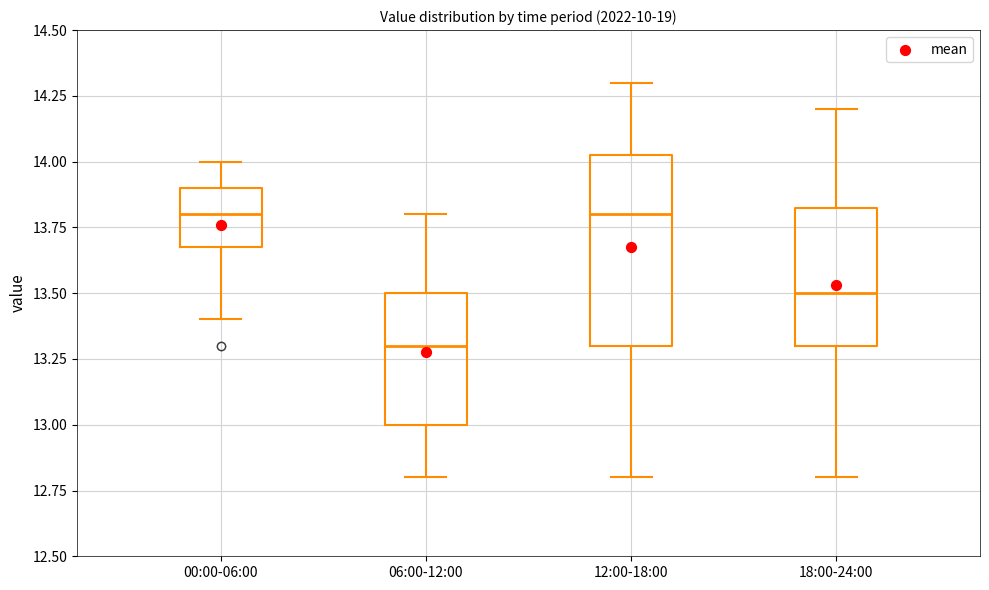

Reading left to right, read every box against the y-axis: the position of its median line, the range the box covers, and the ends of its whiskers. The values are not printed on the chart, so give them approximately, as read against the axis.

00:00-06:00: median 13.80, box 13.70 to 13.90, whiskers 13.40 to 14.00
06:00-12:00: median 13.30, box 13.00 to 13.50, whiskers 12.80 to 13.80
12:00-18:00: median 13.80, box 13.30 to 14.05, whiskers 12.80 to 14.30
18:00-24:00: median 13.50, box 13.30 to 13.85, whiskers 12.80 to 14.20